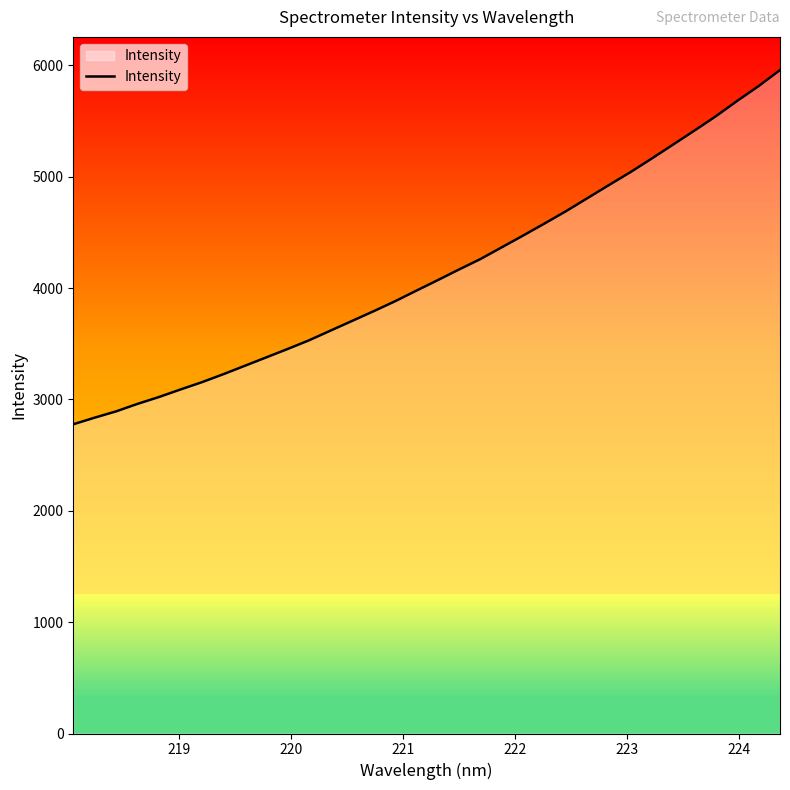

True or false: there are more than 0 points higher than both neighbors.

False